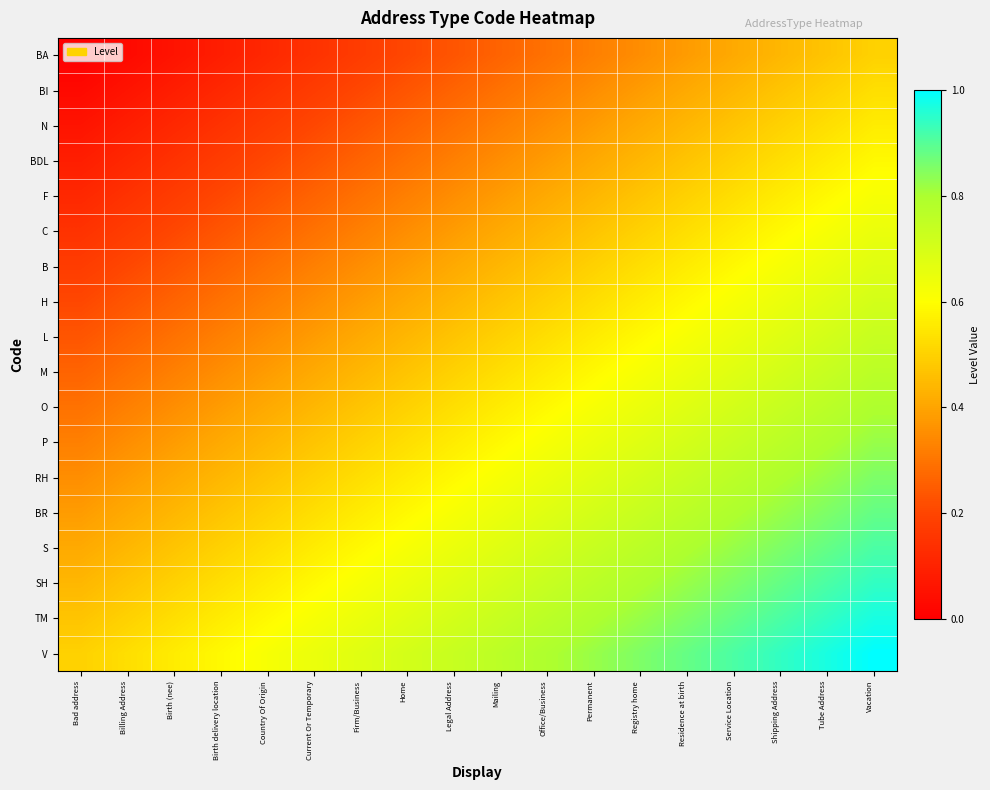

How many categories are shown in the chart?

18